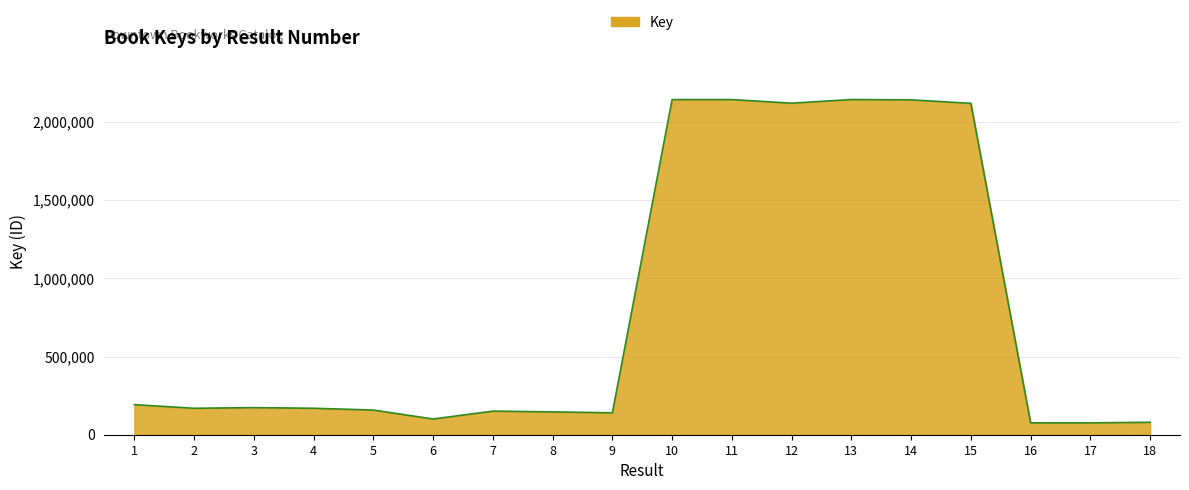

Is this an area chart (filled region under the line)?

Yes